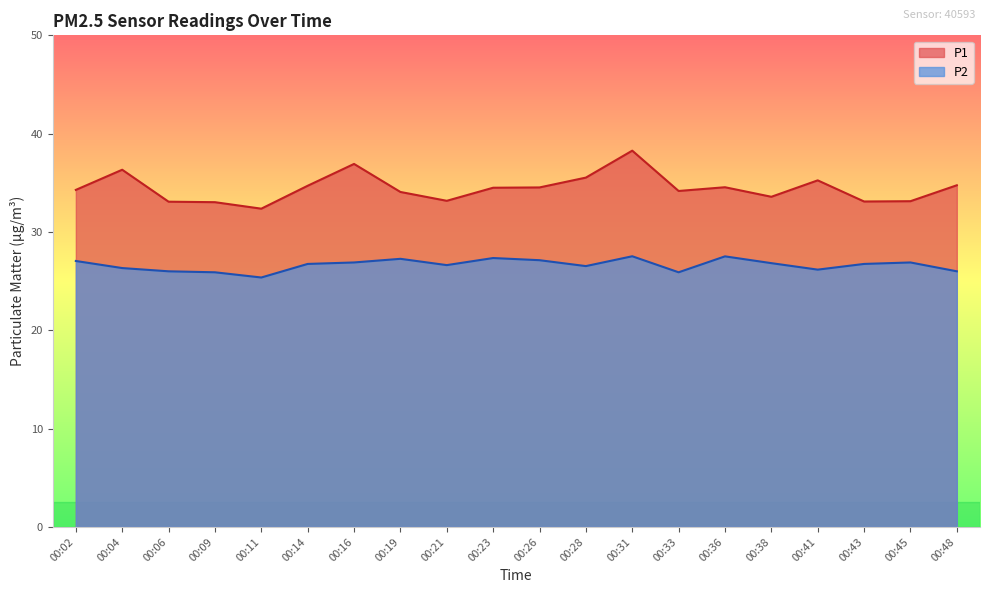

Read the P2 value at 00:21.

26.6